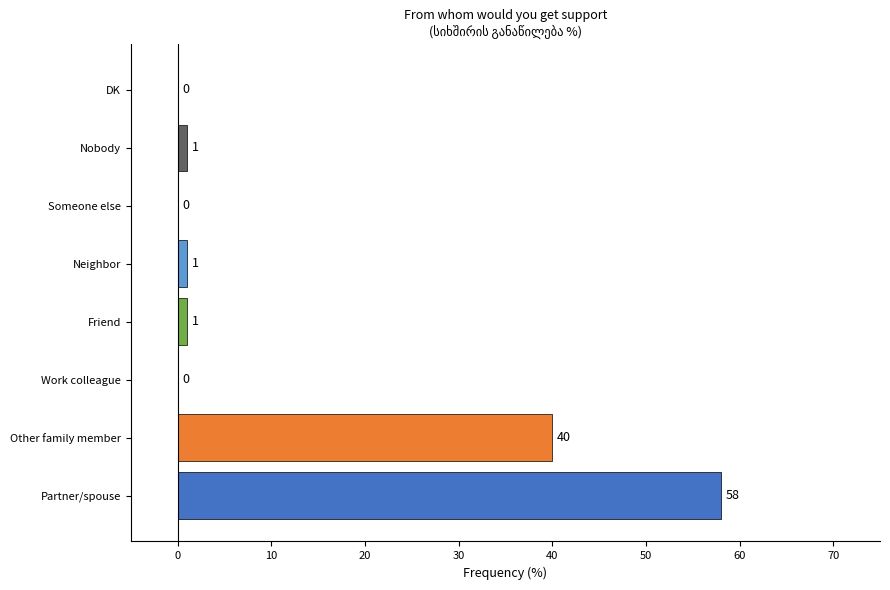

The chart shows a value of 1 at Friend. True or false?

True